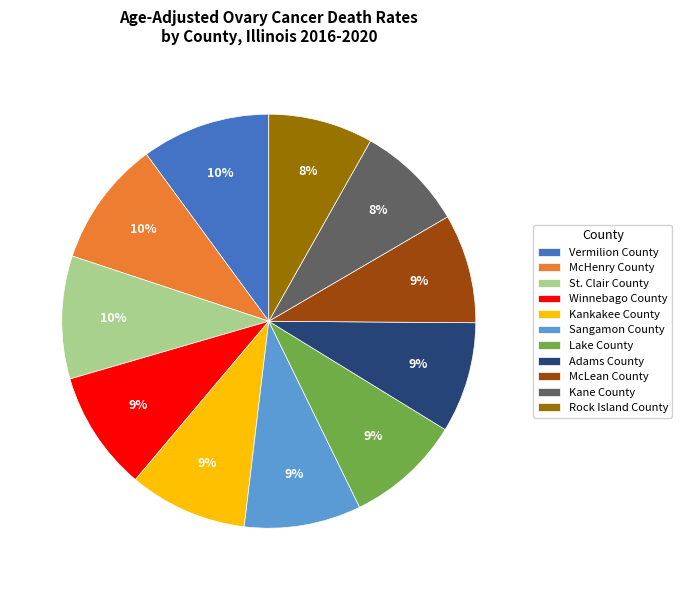

Does Adams County account for over 50% of the chart?

No